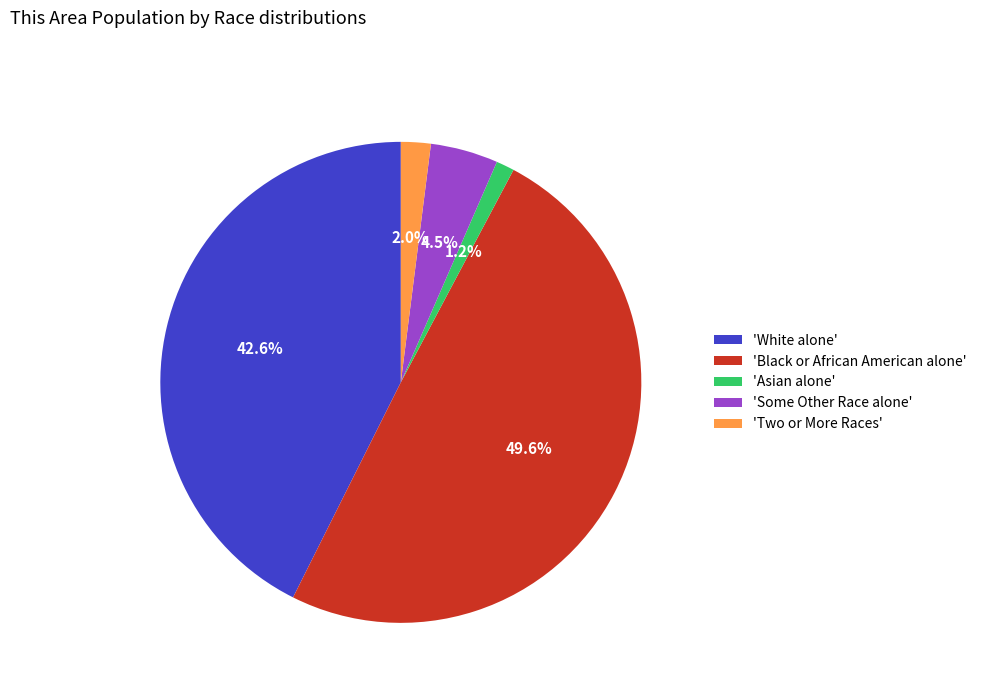

Combined, what portion of the pie is 'Some Other Race alone' and 'White alone'?

47.1%